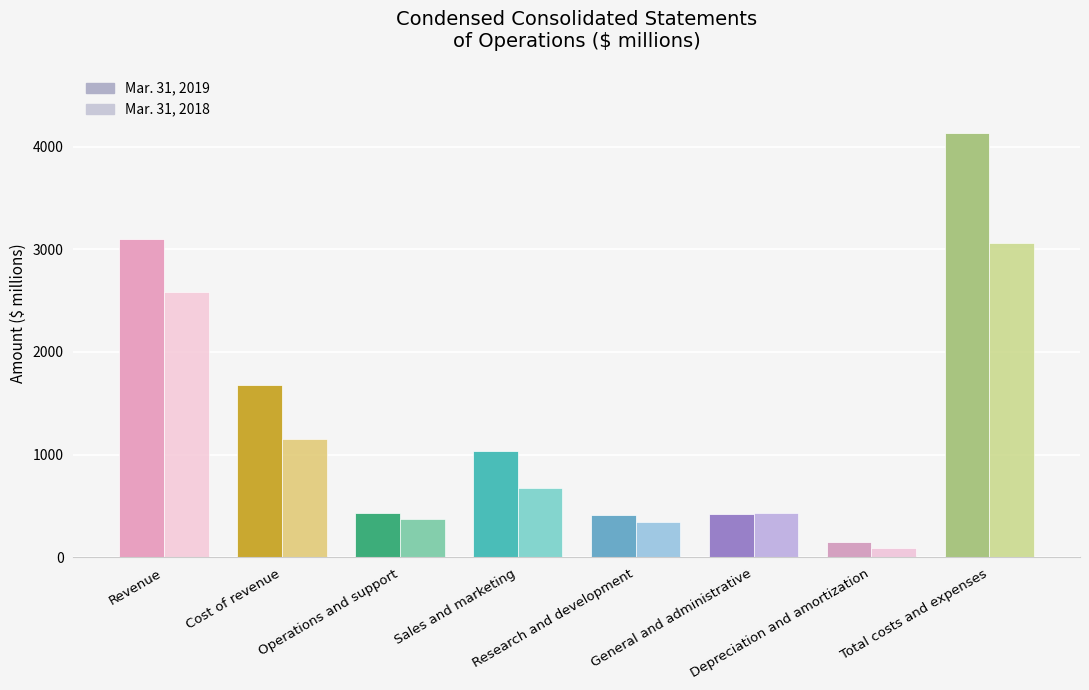

Is the value of Mar. 31, 2019 at Cost of revenue greater than the value of Mar. 31, 2018 at Research and development?

Yes